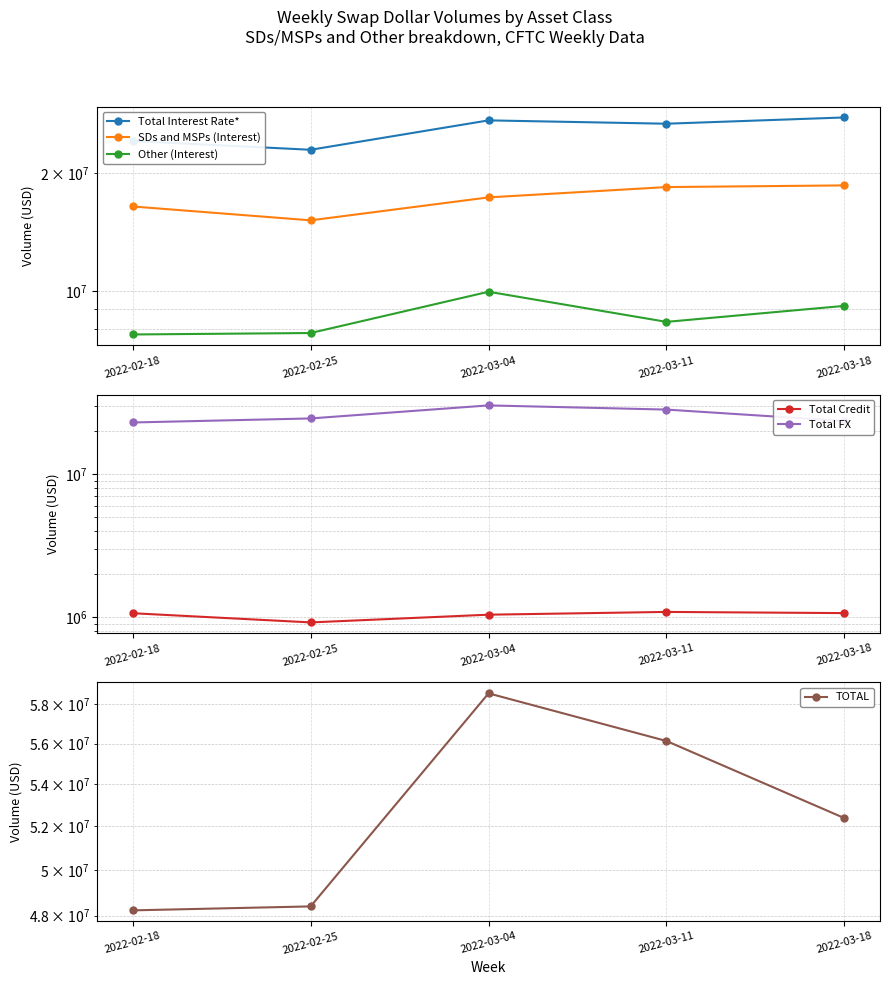

Reading left to right, what are all the values shown in this chart?

Total Interest Rate*: 24214910	22991596	27337034	26805279	27812675
SDs and MSPs (Interest): 16465276	15175881	17371303	18458886	18641778
Other (Interest): 7749634	7815716	9965731	8346393	9170897
Total Credit: 1067103	920500	1042274	1089708	1069213
Total FX: 22943175	24484517	30199289	28234055	23498622
TOTAL: 48225188	48396614	58578597	56129042	52380511